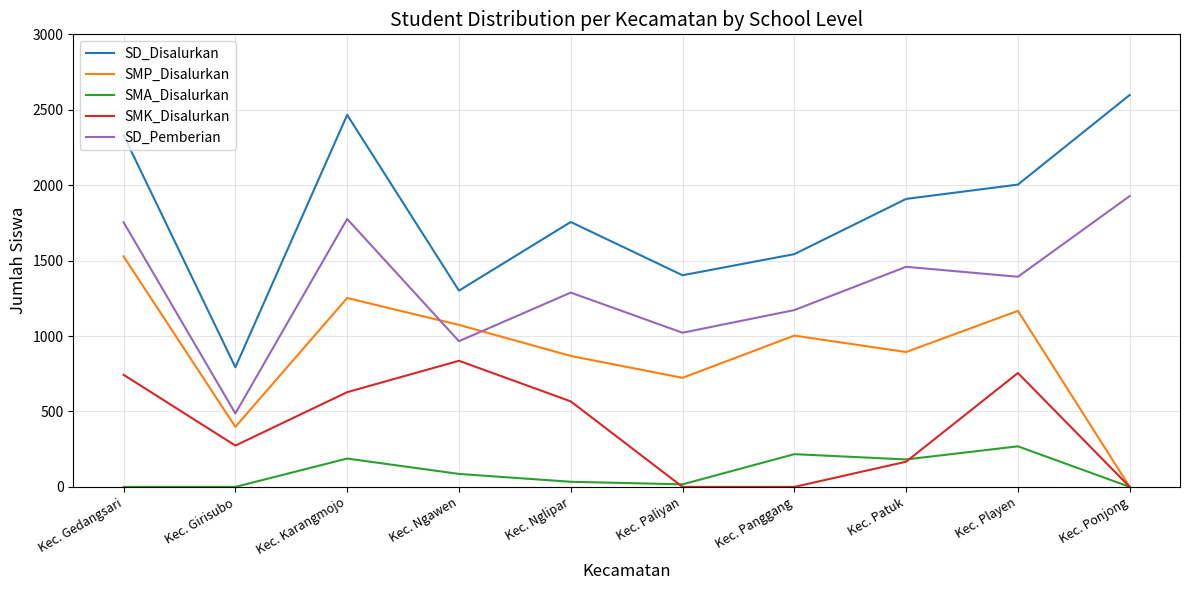

Rank the series by their average value, from highest to lowest.

SD_Disalurkan, SD_Pemberian, SMP_Disalurkan, SMK_Disalurkan, SMA_Disalurkan